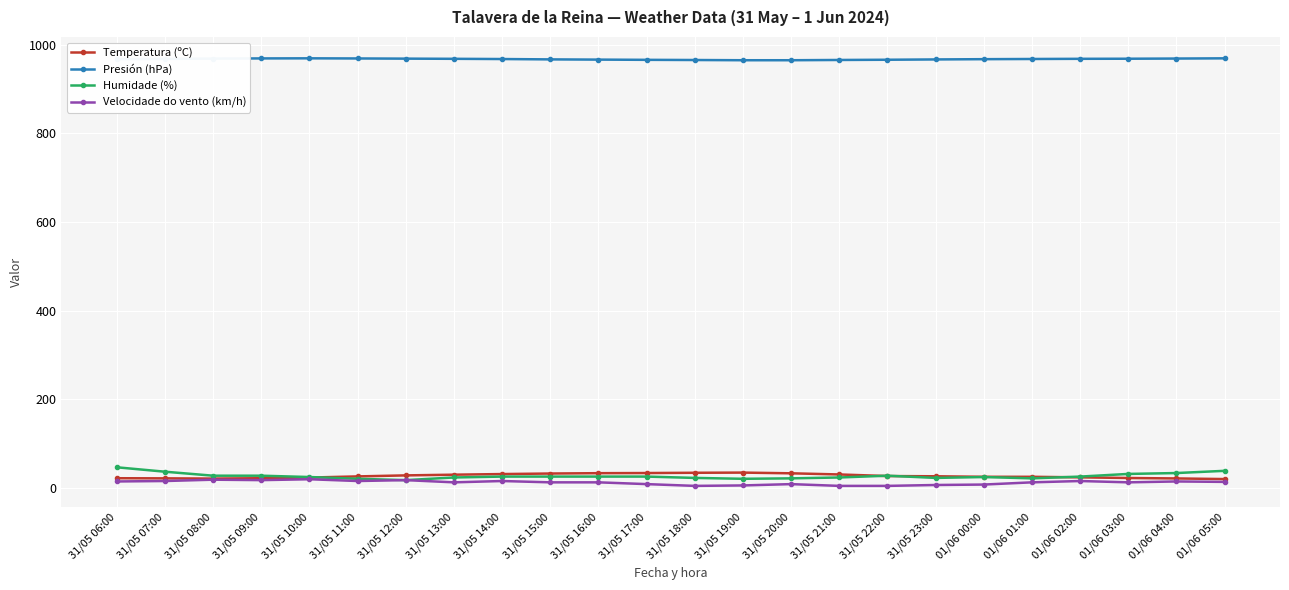

Rank the series by their maximum value, from lowest to highest.

Velocidade do vento (km/h), Temperatura (ºC), Humidade (%), Presión (hPa)